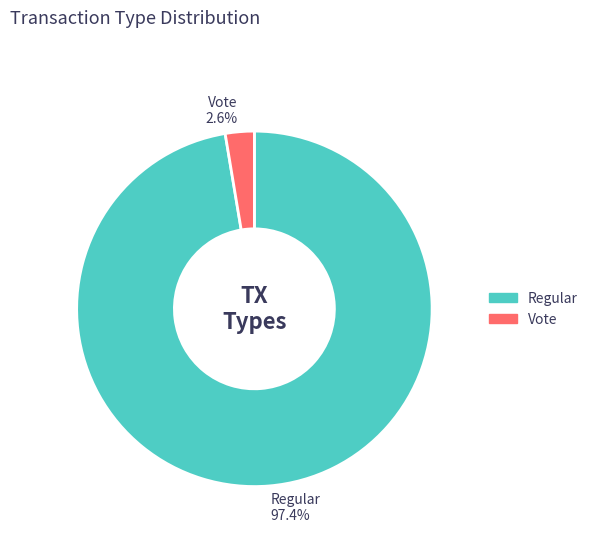

Which category has the smallest portion of the pie?

Vote